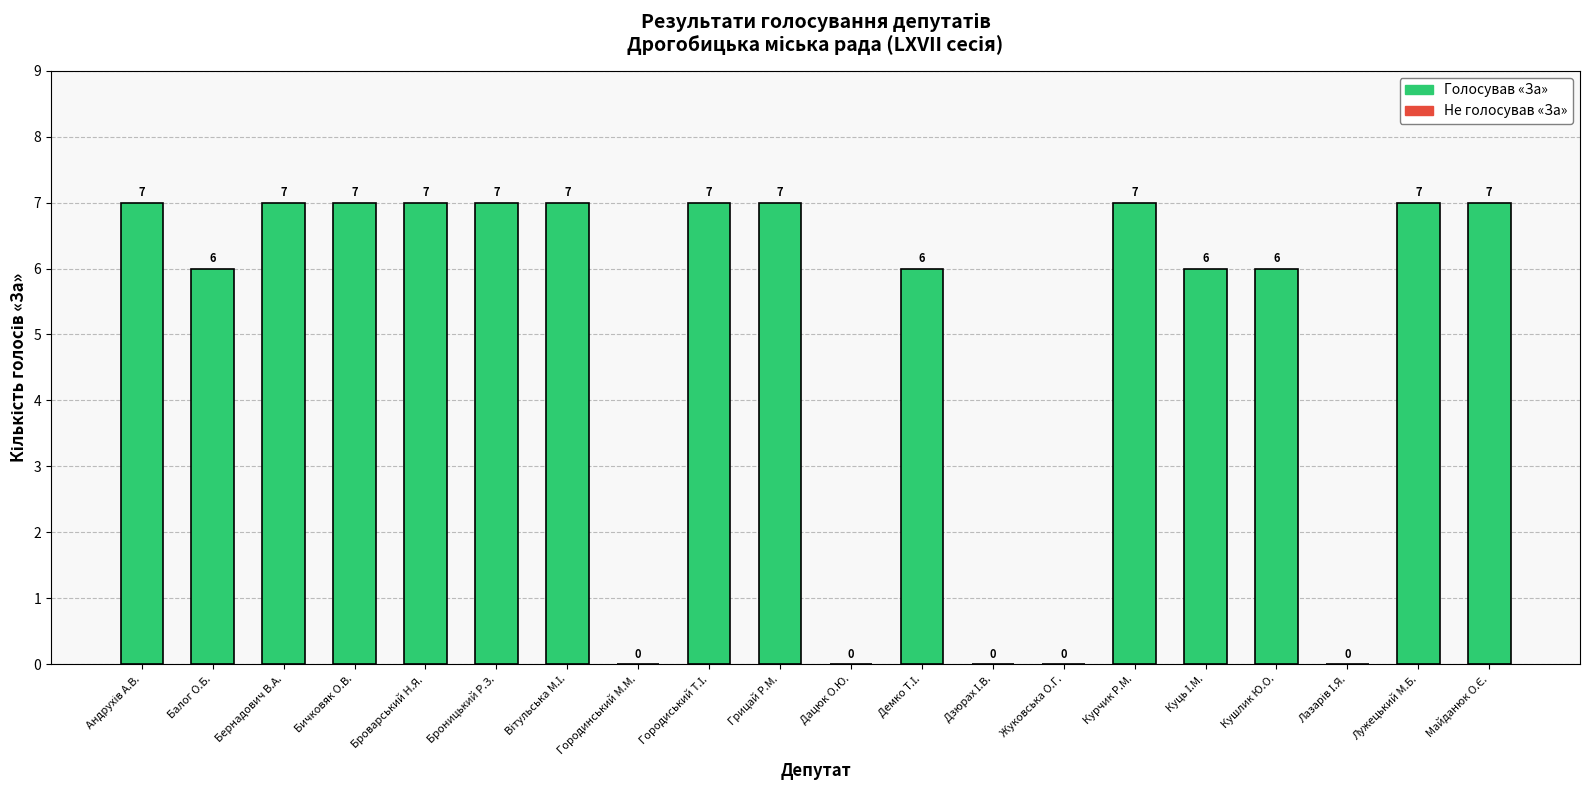

What is the sum of all values?

101